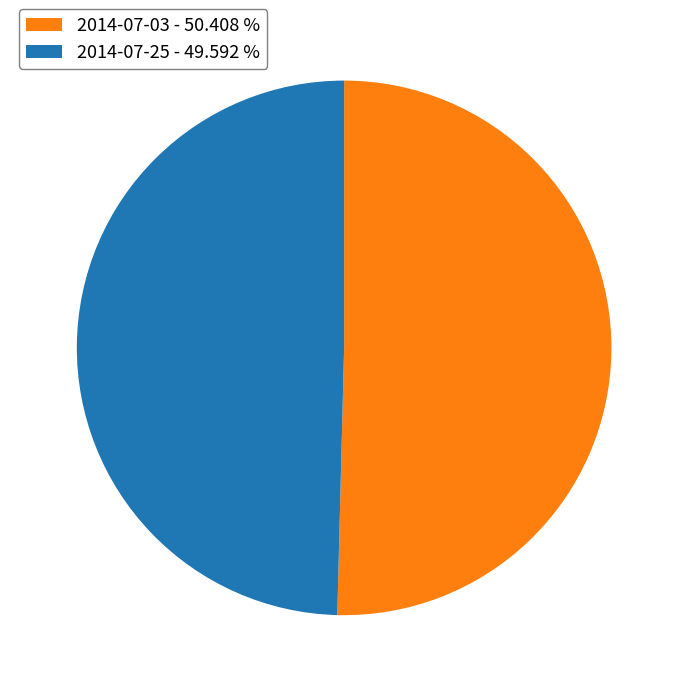

How many segments does this pie chart have?

2